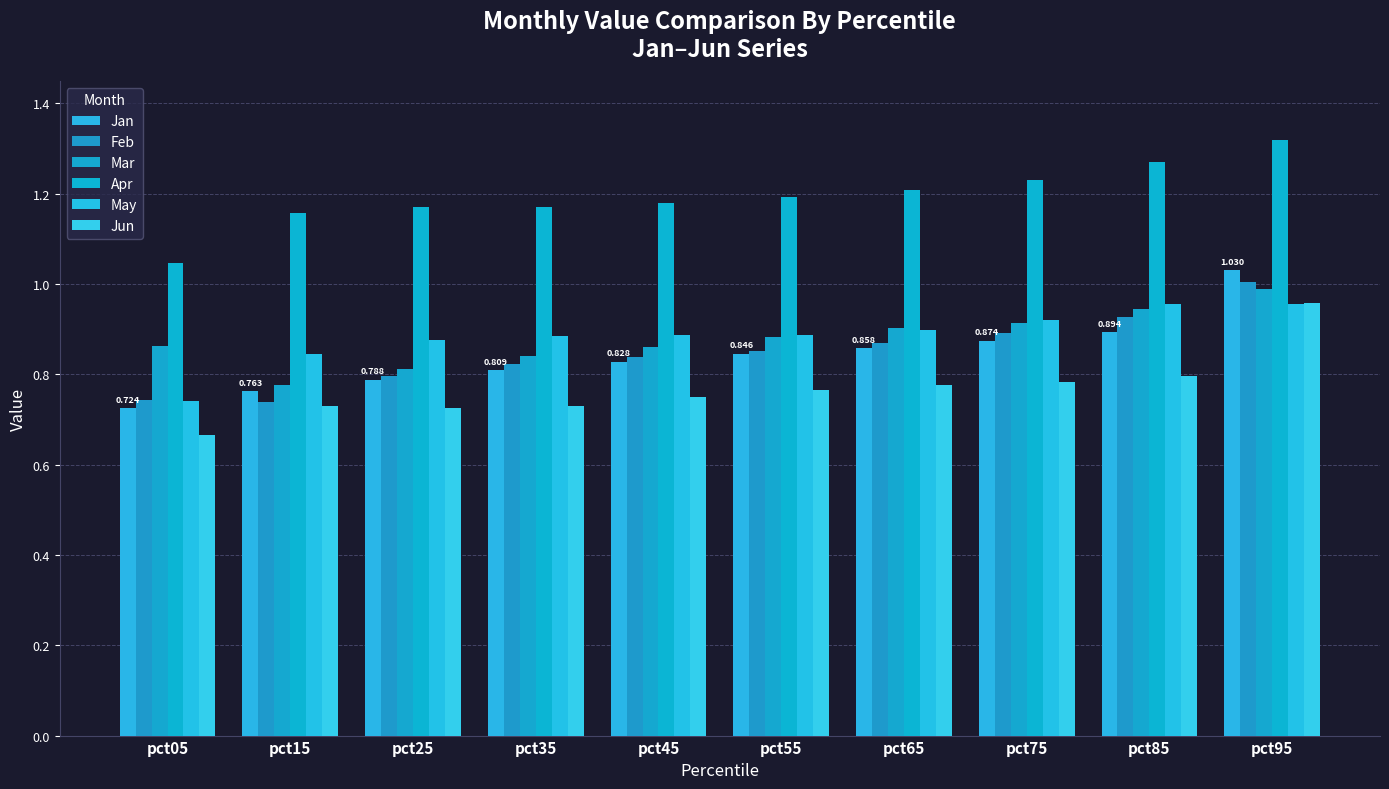

What is the average value of the Apr series?

1.2